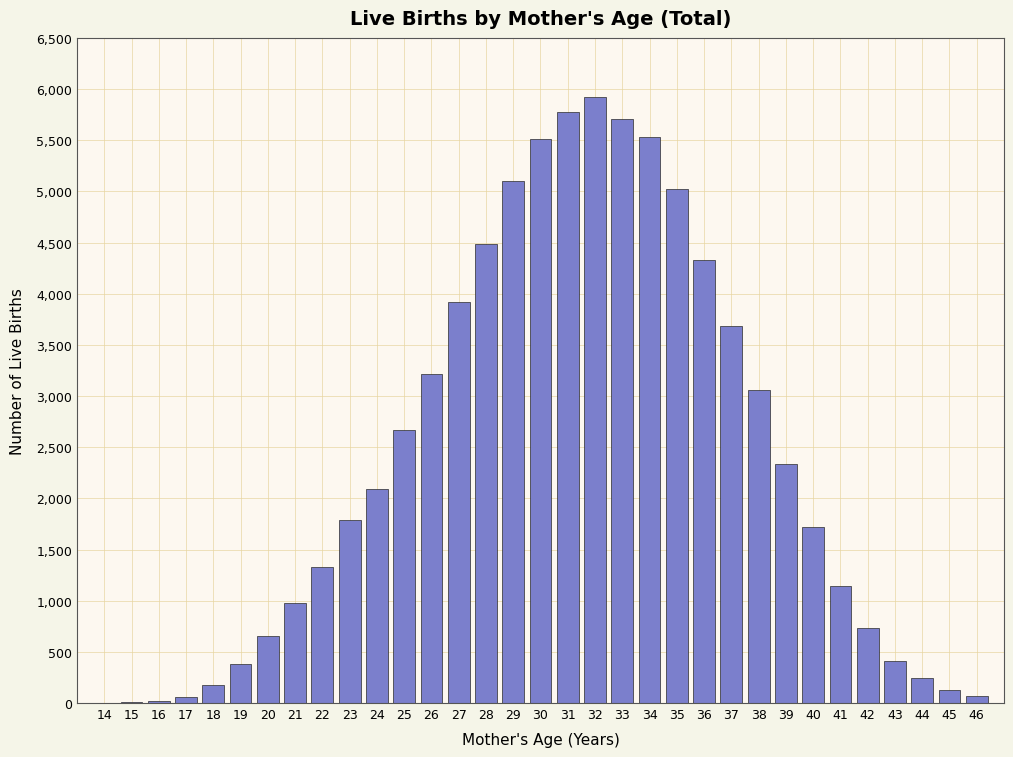

What is the maximum value shown in the chart?

5919